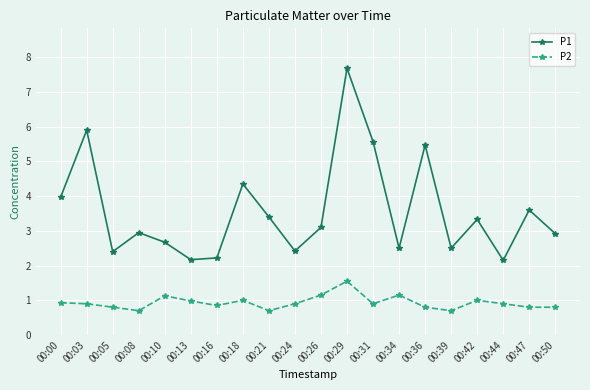

What is the sum of the P1 values at 00:42 and 00:03?

9.2